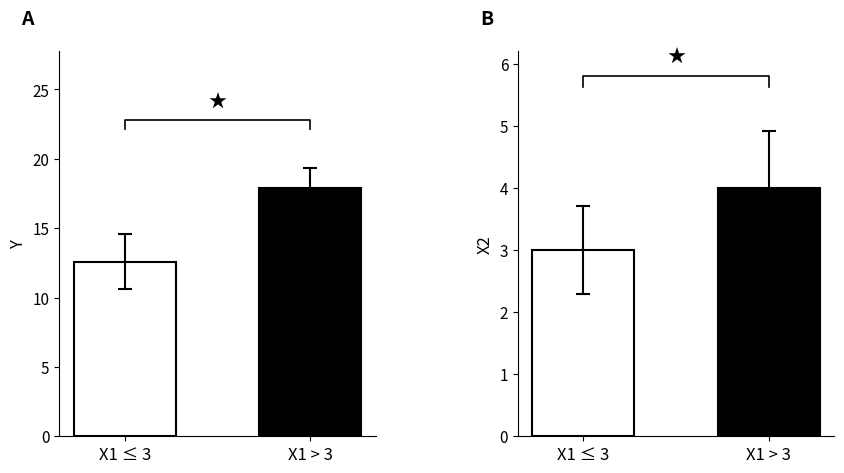

Where is Y nearest to the value 15?

X1 ≤ 3